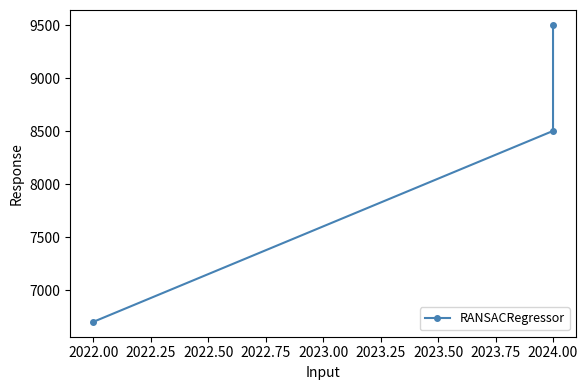

What is the approximate value at 2022.00, to the nearest 50?

6700